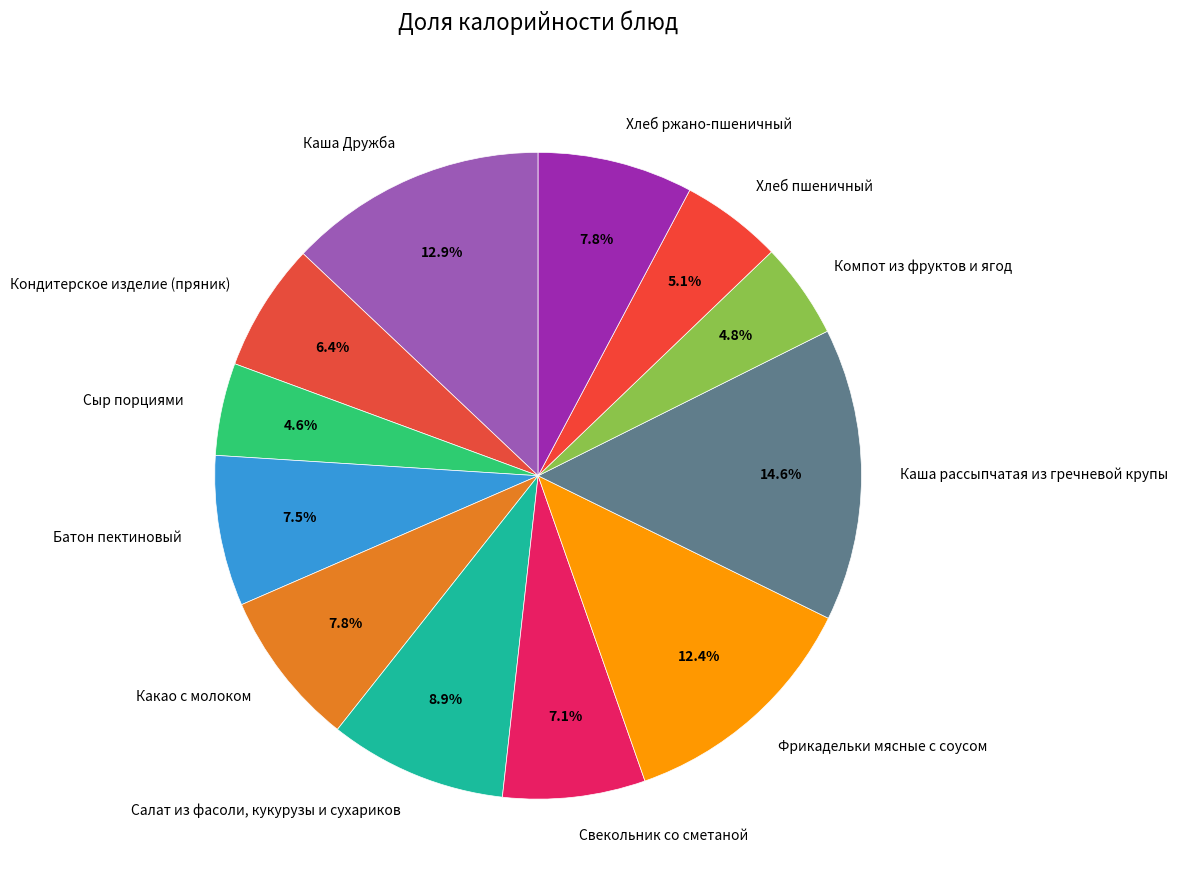

The Какао с молоком slice represents 22% of the pie. True or false?

False